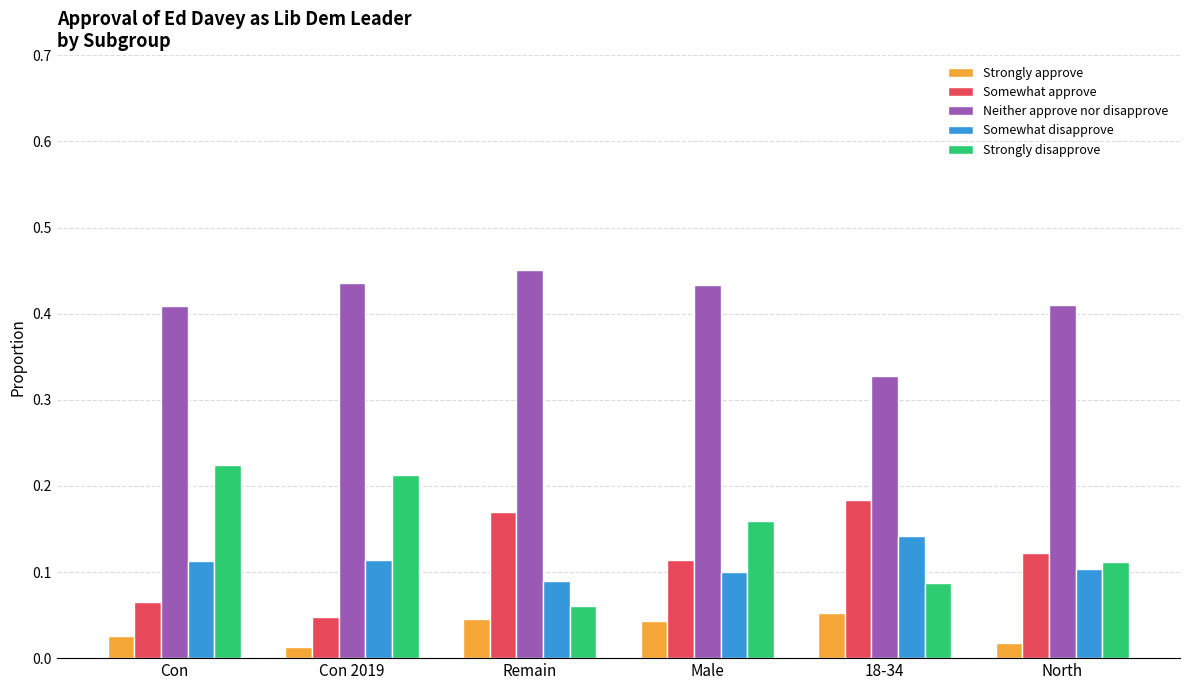

What is the total value across all series at Con?

0.8